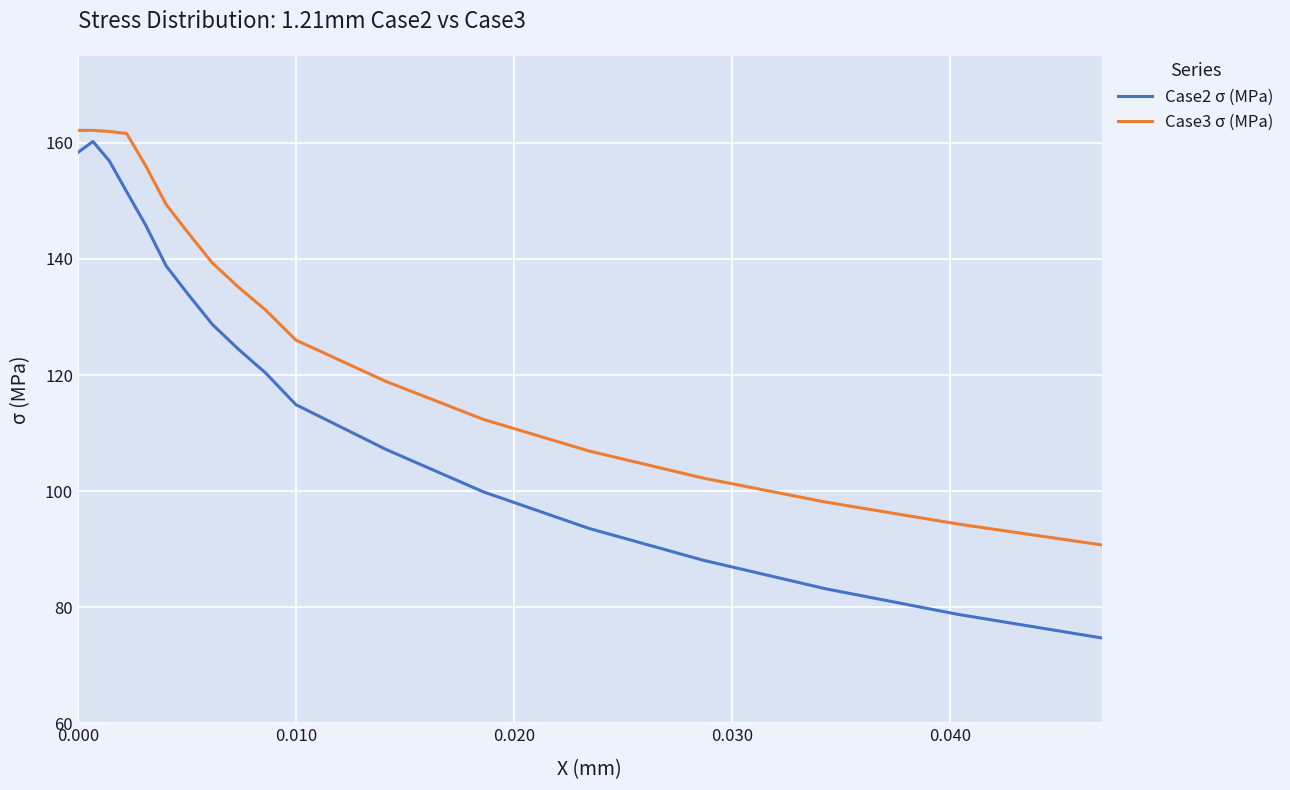

Rank the series by their average value, from lowest to highest.

Case2 σ (MPa), Case3 σ (MPa)